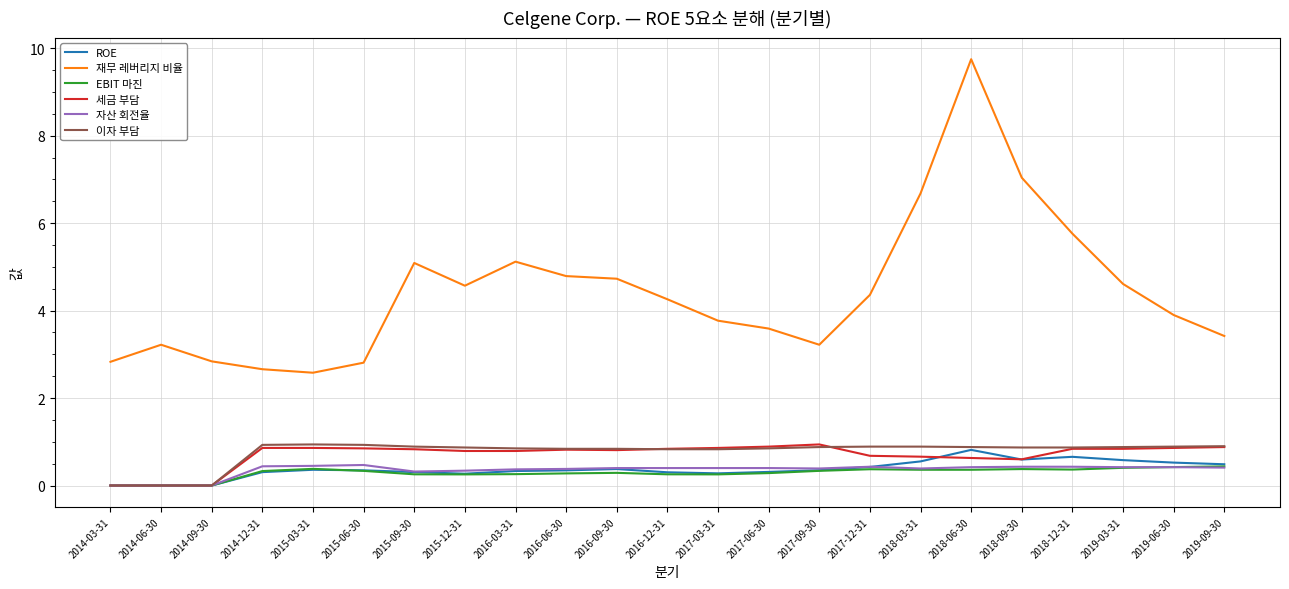

What is the sum of the ROE values at 2015-09-30 and 2017-06-30?

0.6